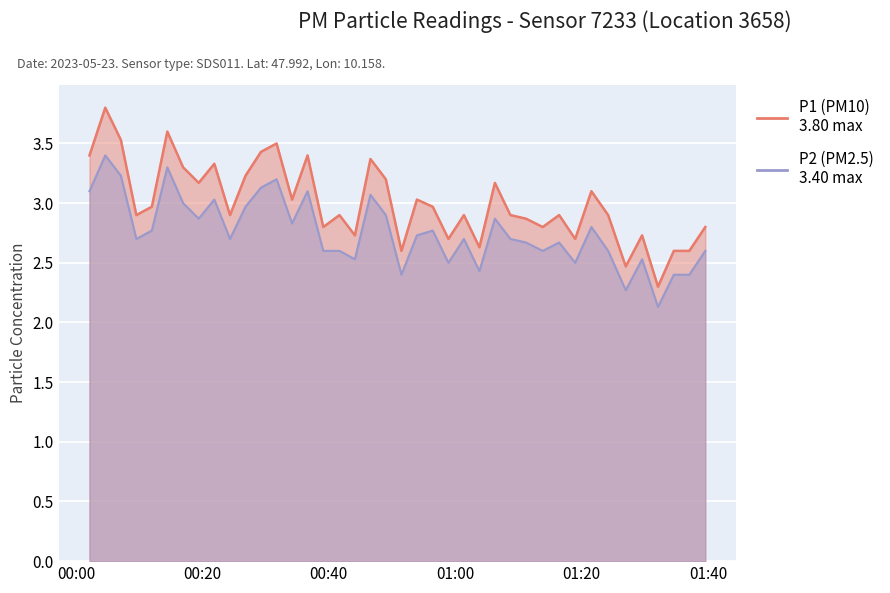

Rank the series by their average value, from lowest to highest.

P2, P1